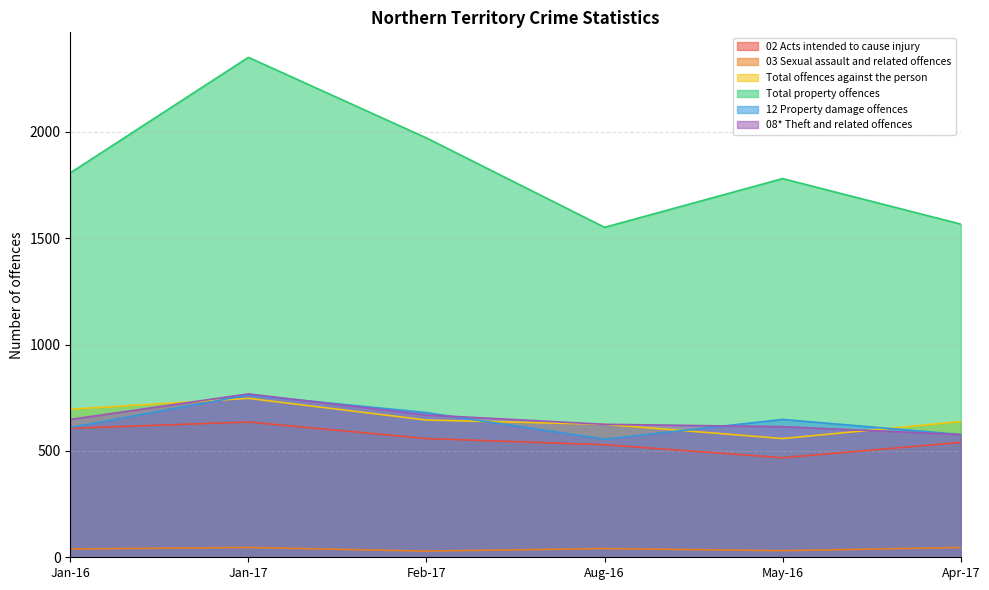

What is the sum of all 08* Theft and related offences values?

3901